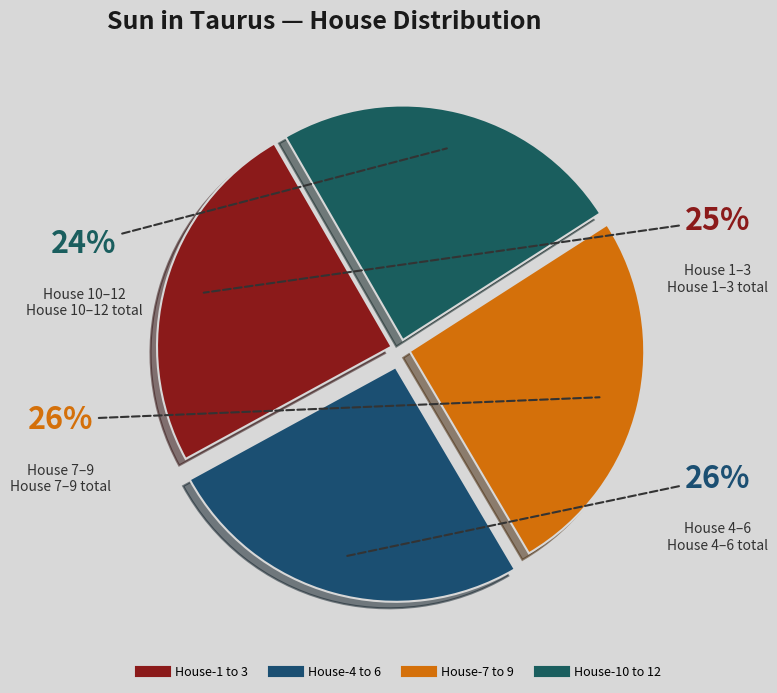

Count the number of slices in the pie.

4